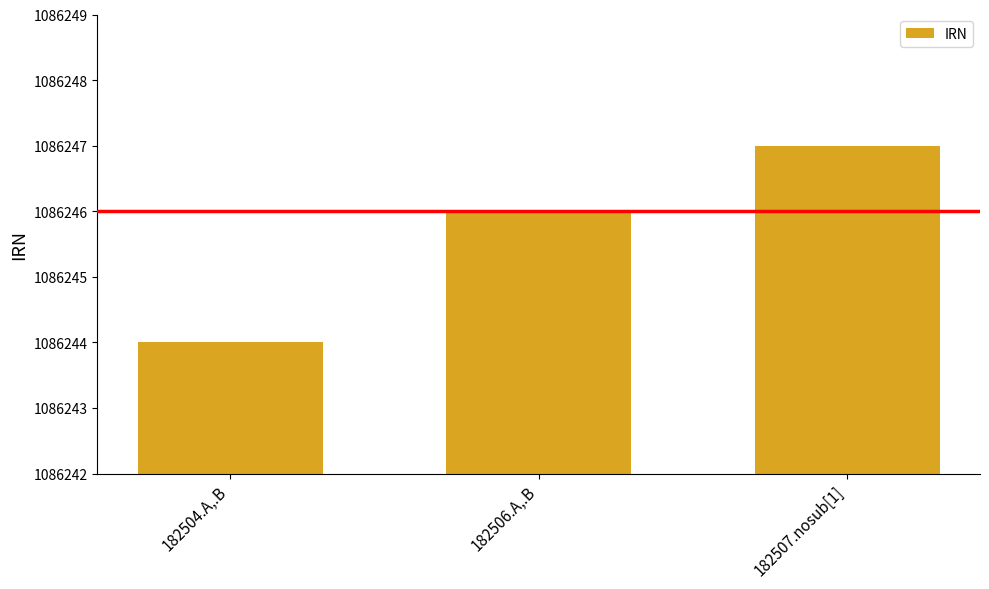

Approximately how many times larger is the value at 182504.A,.B compared to 182507.nosub[1]?

1.0